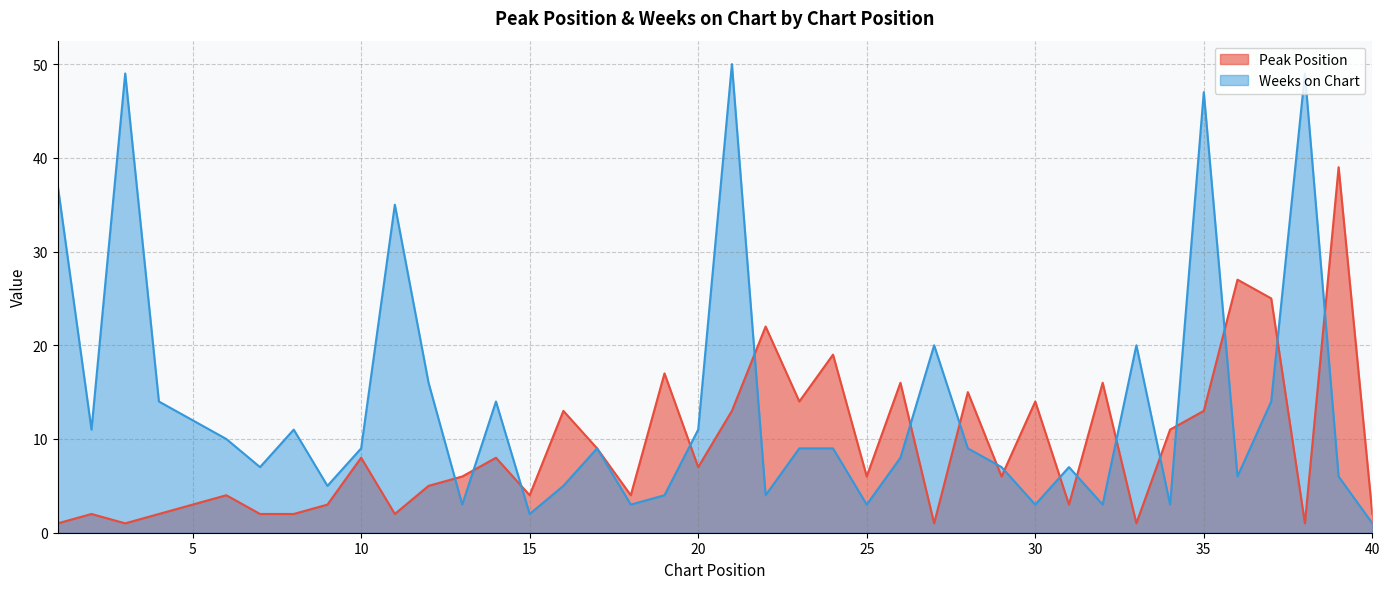

Reading left to right, what are all the values shown in this chart?

Peak Position: 1=1	2=2	3=1	4=2	5=3	6=4	7=2	8=2	9=3	10=8	11=2	12=5	13=6	14=8	15=4	16=13	17=9	18=4	19=17	20=7	21=13	22=22	23=14	24=19	25=6	26=16	27=1	28=15	29=6	30=14	31=3	32=16	33=1	34=11	35=13	36=27	37=25	38=1	39=39	40=2
Weeks on Chart: 1=37	2=11	3=49	4=14	5=12	6=10	7=7	8=11	9=5	10=9	11=35	12=16	13=3	14=14	15=2	16=5	17=9	18=3	19=4	20=11	21=50	22=4	23=9	24=9	25=3	26=8	27=20	28=9	29=7	30=3	31=7	32=3	33=20	34=3	35=47	36=6	37=14	38=49	39=6	40=1